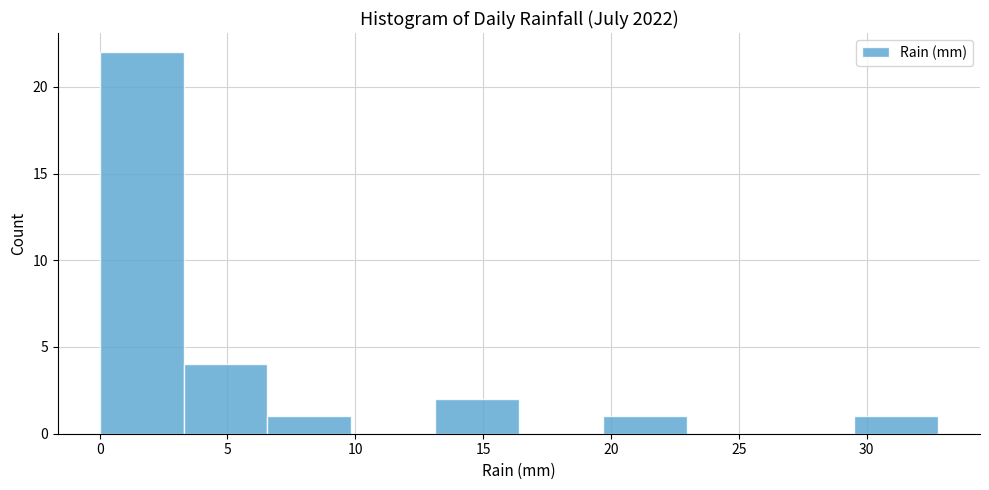

Reading left to right, list every bar in this chart as the range it spans on the x-axis followed by its height. Neither the bar edges nor the heights are printed on the chart, so give them approximately, as read against the axes.

0.0 to 3.5: 22
3.5 to 6.5: 4
6.5 to 10.0: 1
10.0 to 13.0: 0
13.0 to 16.5: 2
16.5 to 19.5: 0
19.5 to 23.0: 1
23.0 to 26.0: 0
26.0 to 29.5: 0
29.5 to 33.0: 1